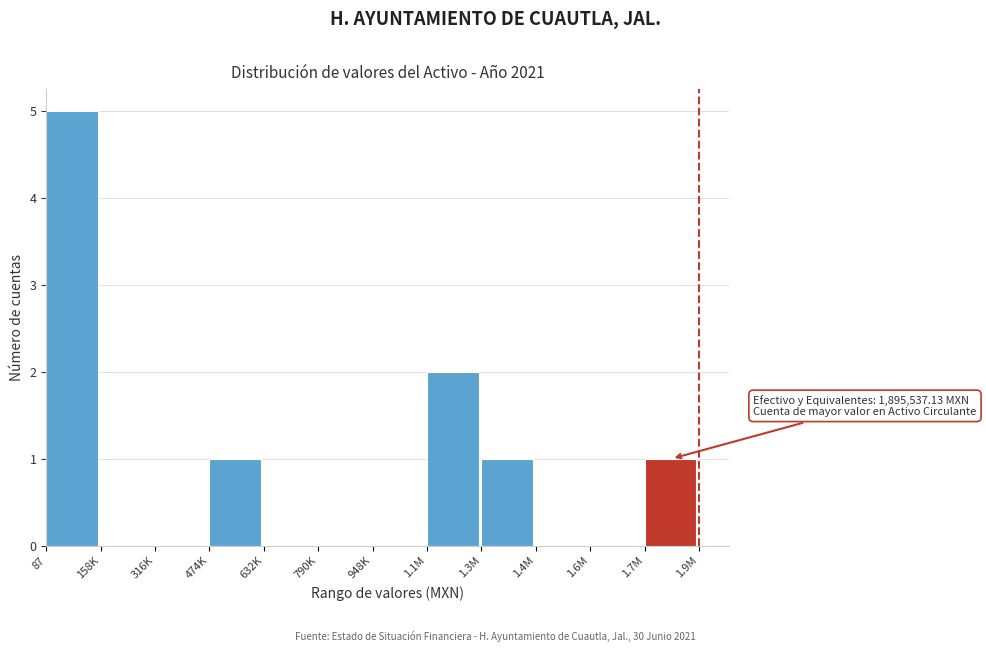

Reading left to right, list all the values displayed in this chart.

87=5	158K=0	316K=0	474K=1	632K=0	790K=0	948K=0	1.1M=2	1.3M=1	1.4M=0	1.6M=0	1.7M=1